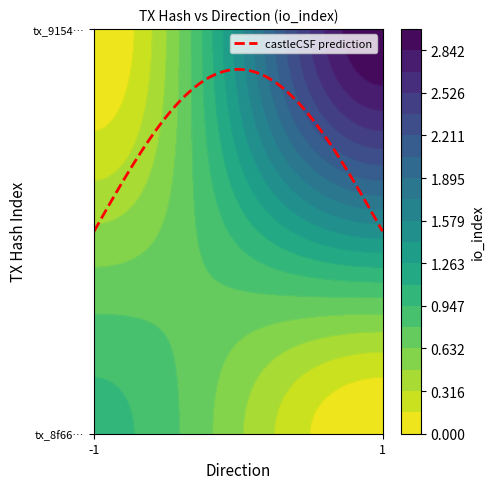

Is the value of 9154128f9a58791f2733ef18a00b37db38f5b60 at io_index greater than the value of 8f666aca3cc38f0821b9b6b5e27cad0cab6b883 at io_index?

Yes